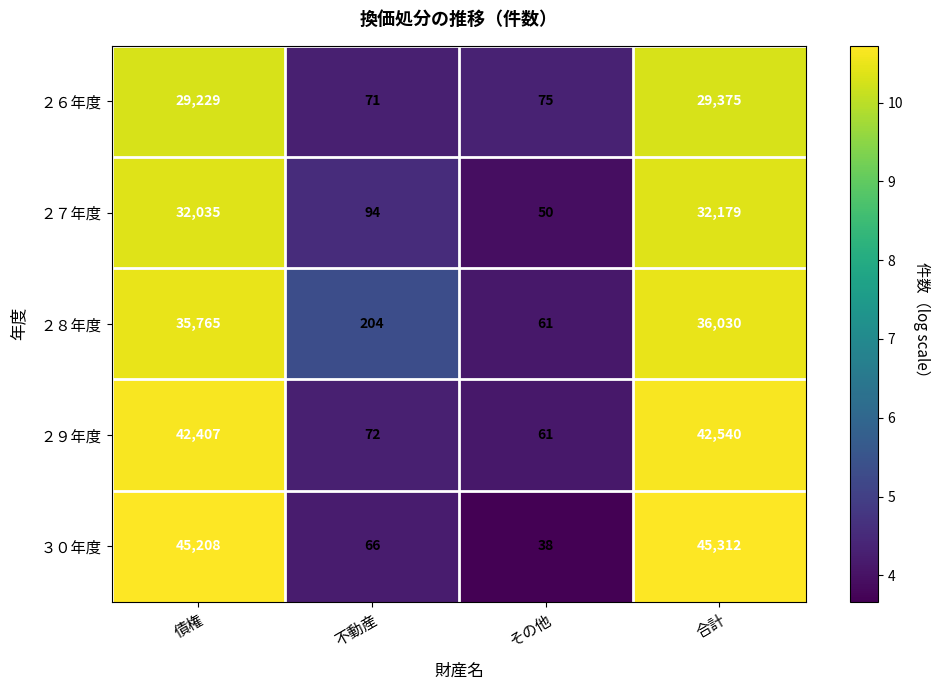

Count the number of categories in the chart.

4